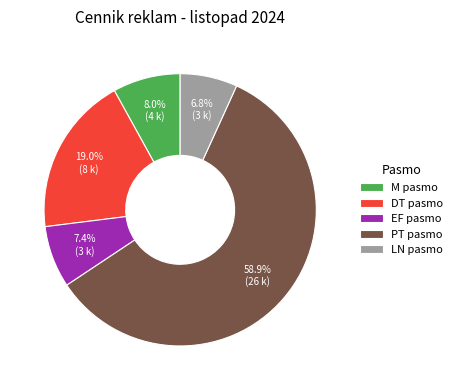

To the nearest percent, what percentage of the pie is EF?

7%